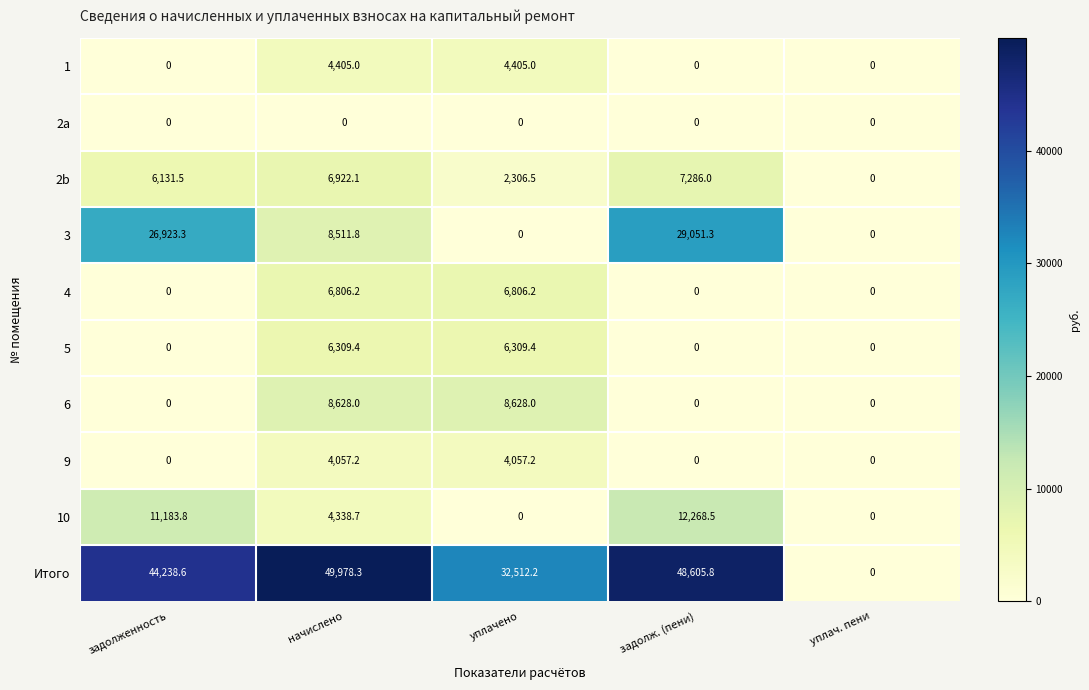

True or false: Итого has a value of 44238.6 at задолженность.

True